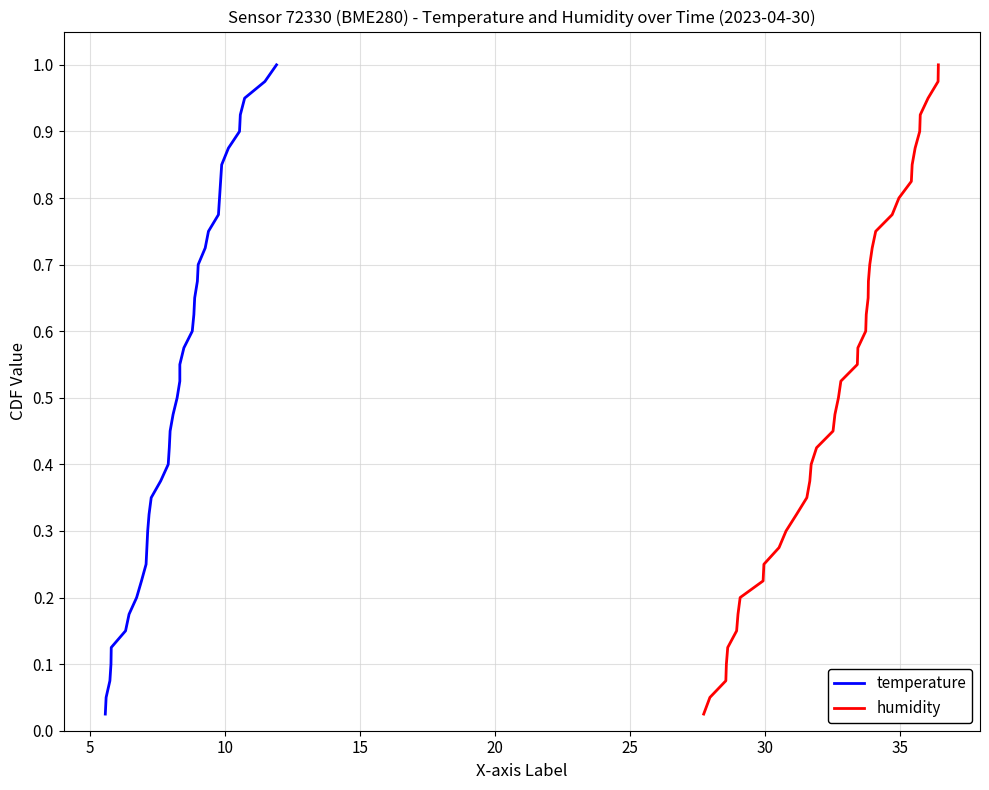

What is the difference between the maximum and minimum values in the humidity series?

1.0